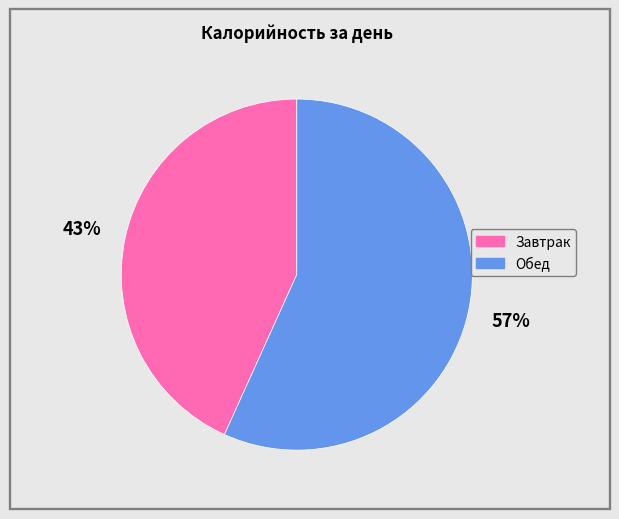

To the nearest percent, what is the difference between the Обед and Завтрак slice percentages?

14%